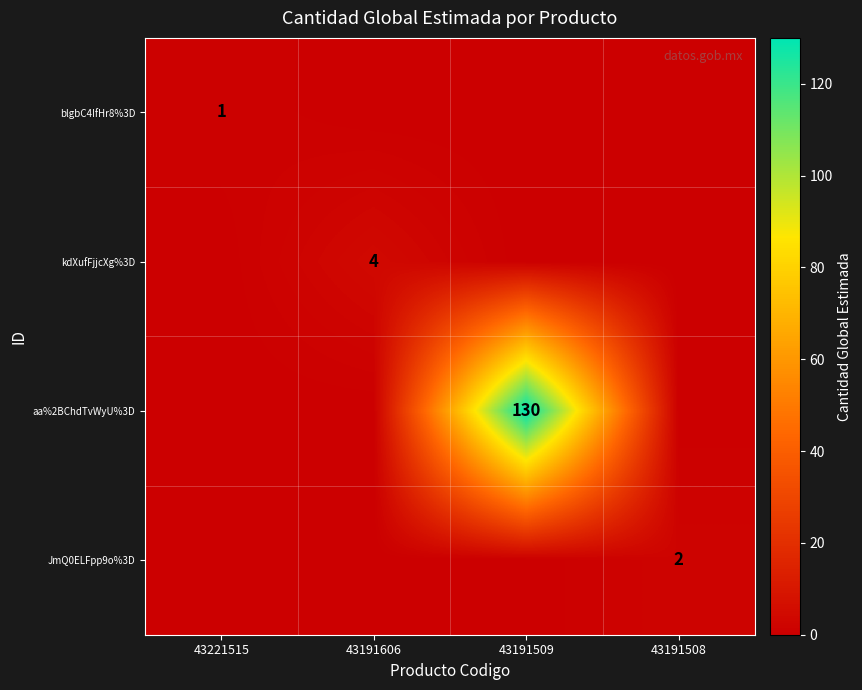

Is it true that JmQ0ELFpp9o%3D equals 3 at 43191508?

False